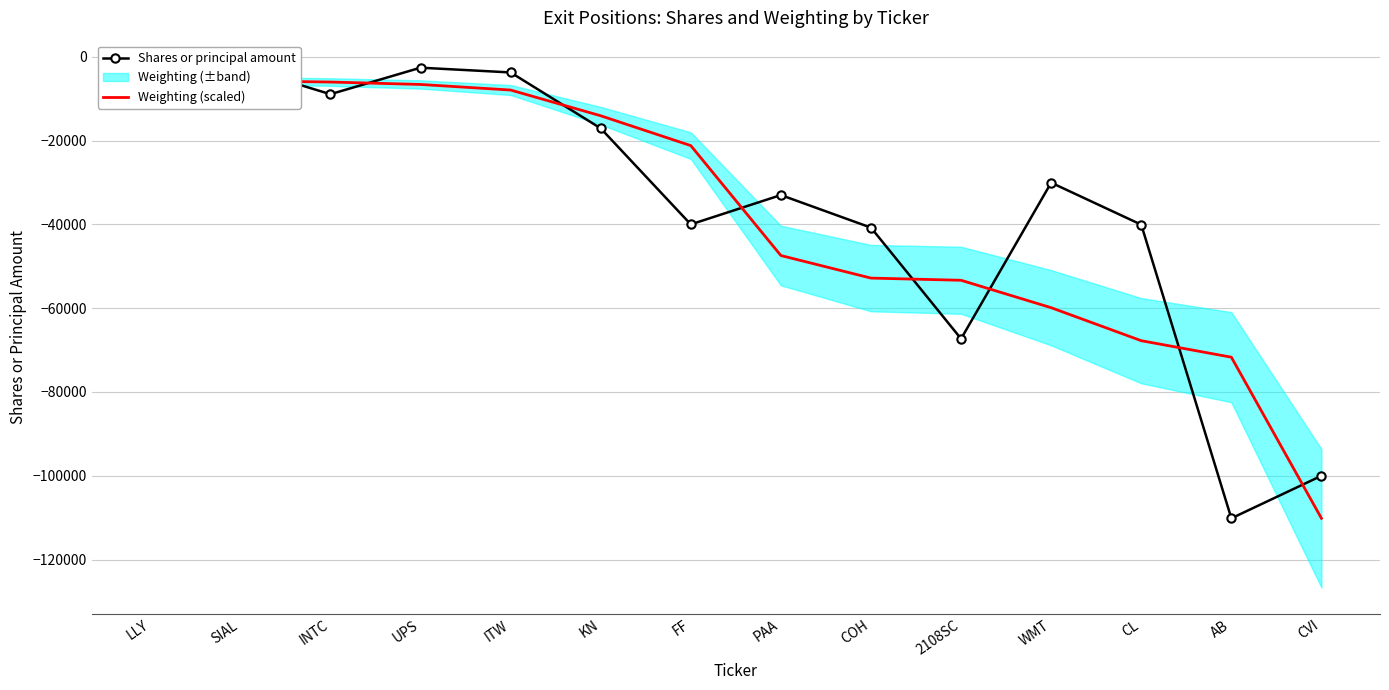

The value of Weighting (scaled) at WMT is -59881.8. True or false?

True